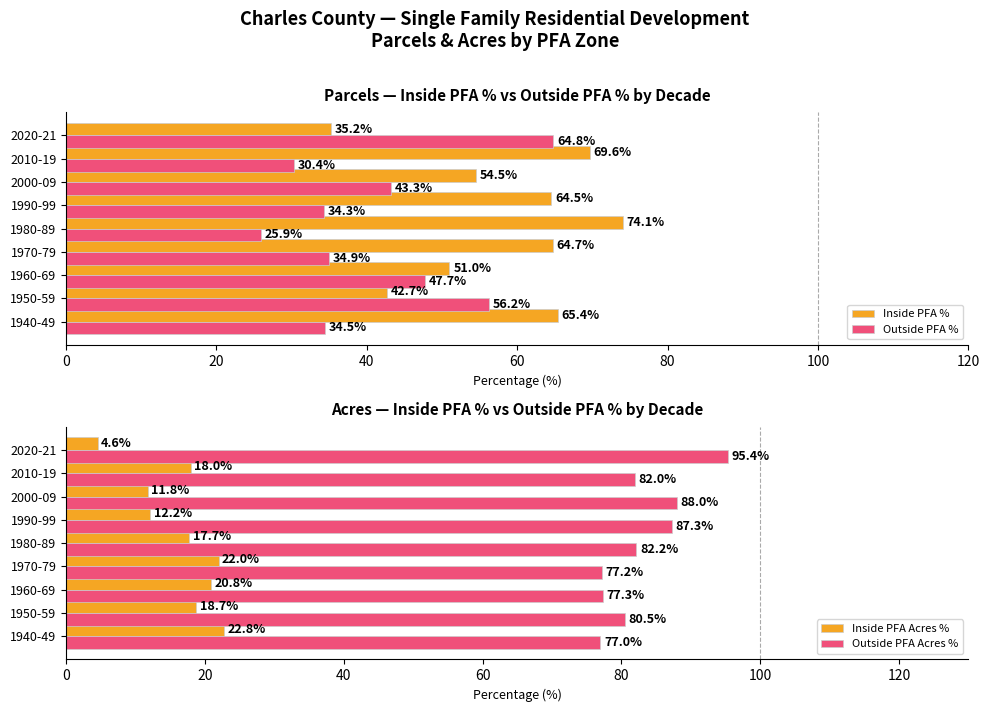

Rank the series by their maximum value, from highest to lowest.

Outside PFA Acres %, Inside PFA %, Outside PFA %, Inside PFA Acres %